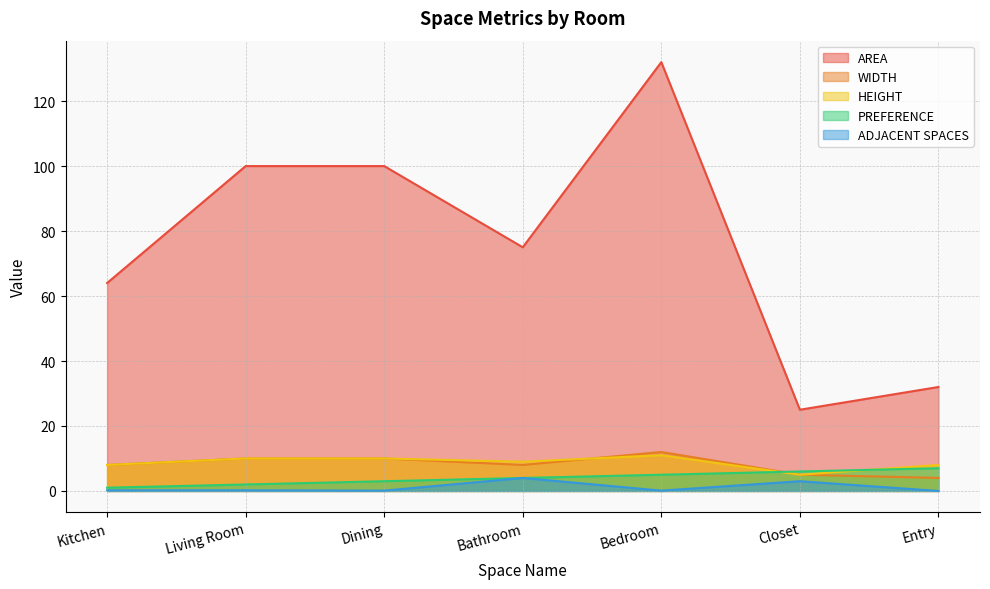

What is the value of the PREFERENCE point at the 2nd from the left?

2.0